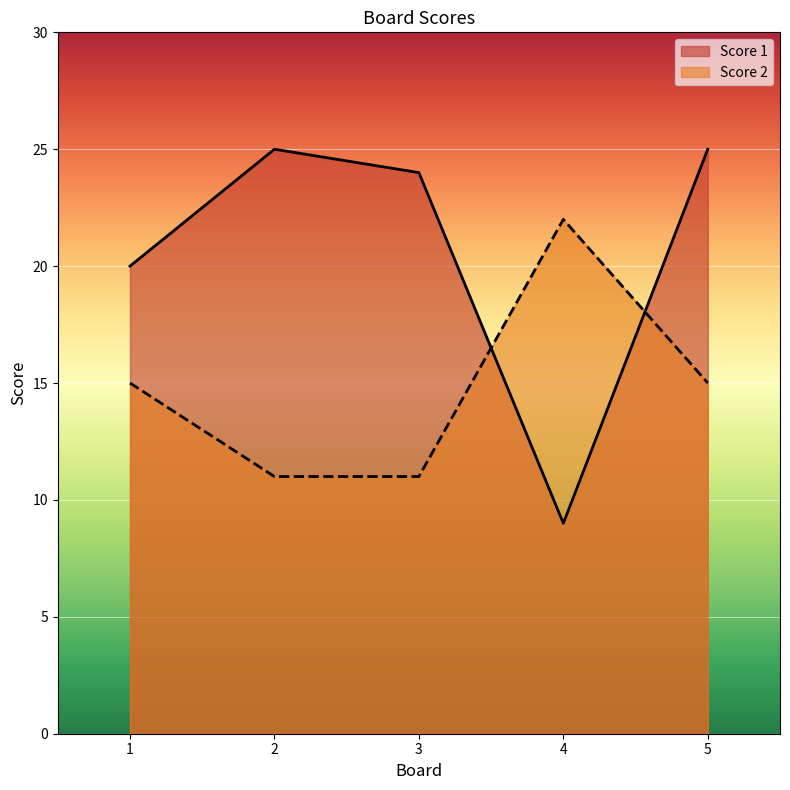

Rank the categories by Score 1 value from lowest to highest.

4, 1, 3, 2, 5